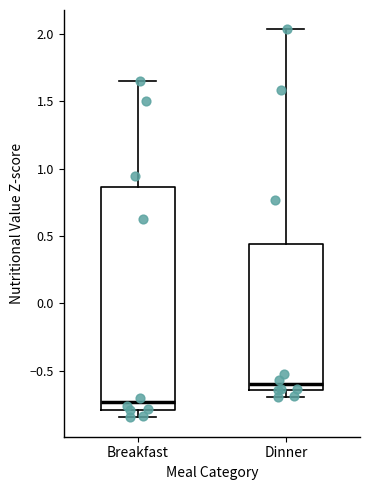

Reading left to right, transcribe this box plot: for each box, give where its median line is, the range the box spans, and where its two whiskers end, as read against the y-axis. The values are not printed on the chart, so give them approximately, as read against the axis.

Breakfast: median -0.75, box -0.80 to 0.85, whiskers -0.85 to 1.65
Dinner: median -0.60, box -0.65 to 0.45, whiskers -0.70 to 2.05